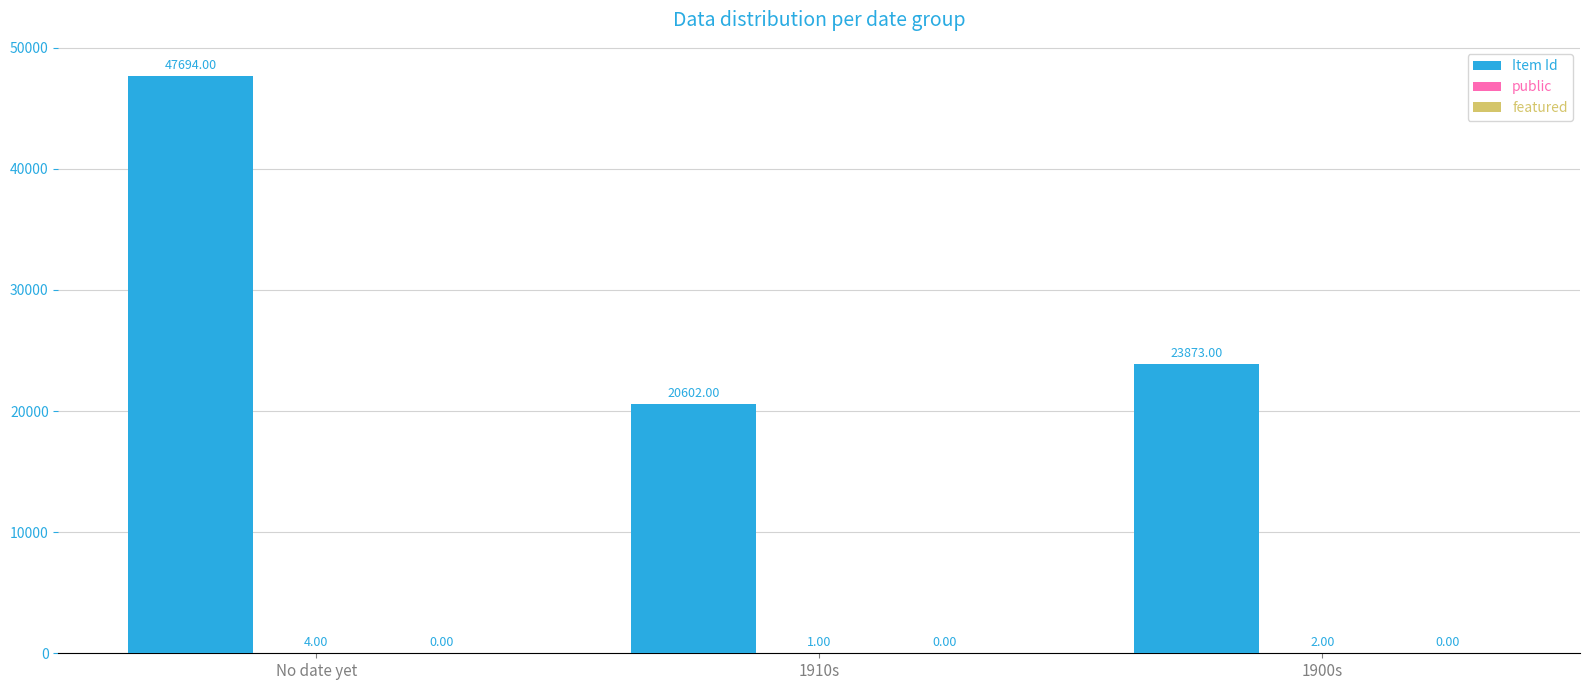

Which series has the largest total across all categories?

Item Id